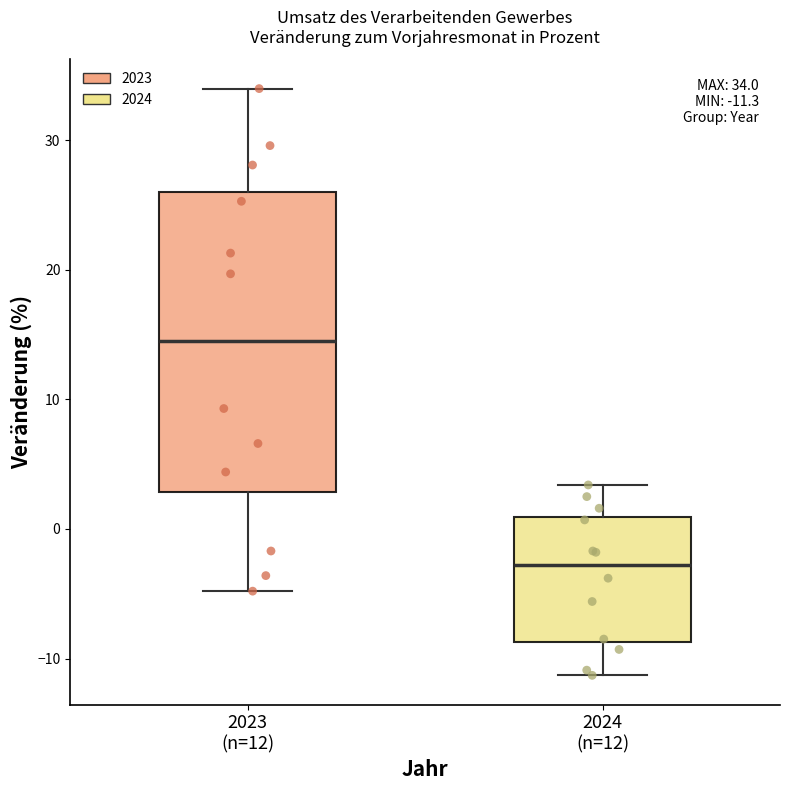

Which box's median line is the lowest?

2024 (n=12)